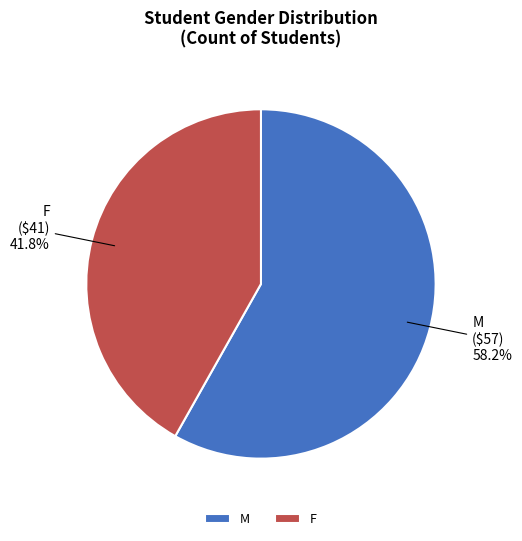

Does any single category account for the majority?

Yes